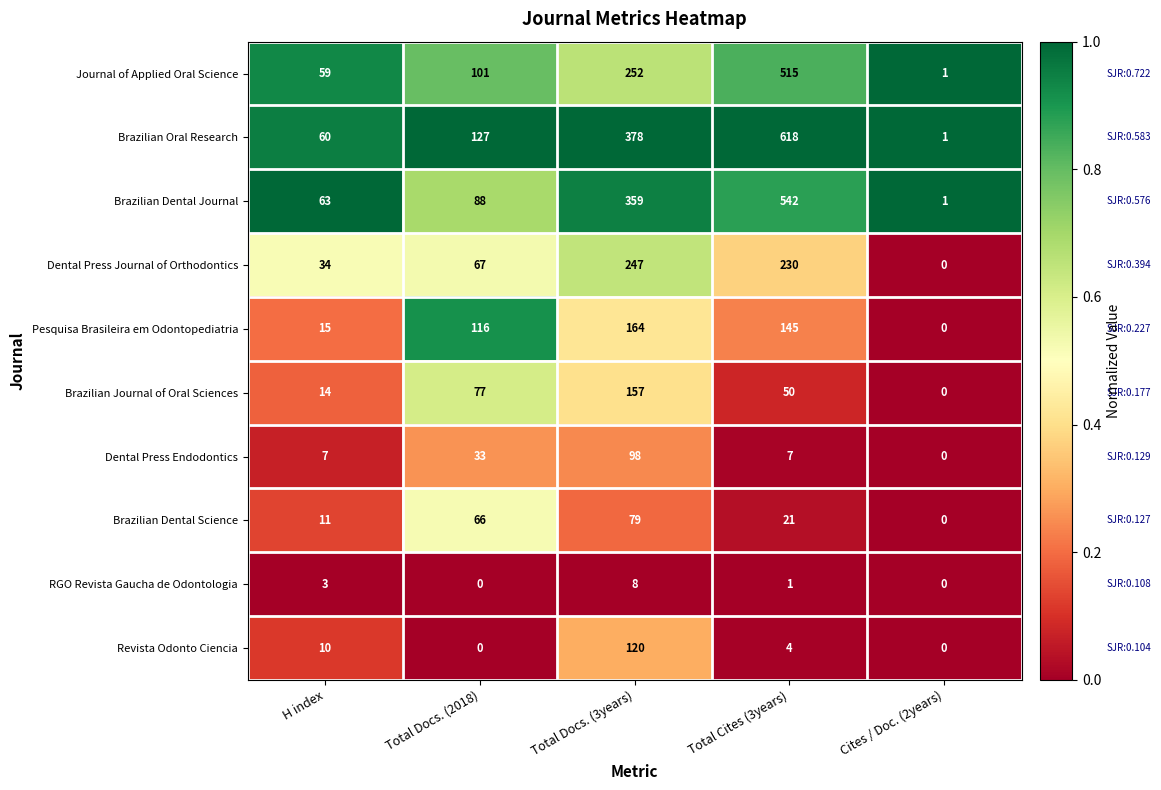

Is it true that Pesquisa Brasileira em Odontopediatria equals 145 at Total Cites (3years)?

True